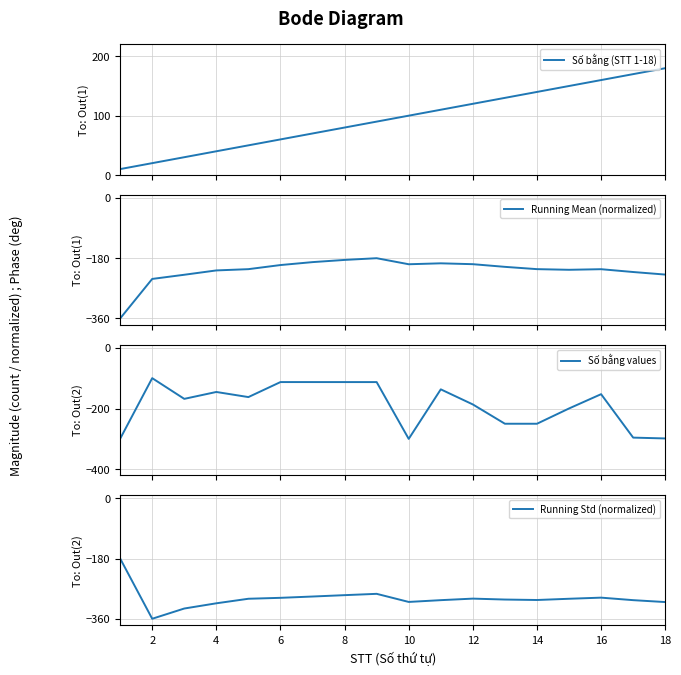

How many values in the Running Mean (normalized) series are below -212?

10